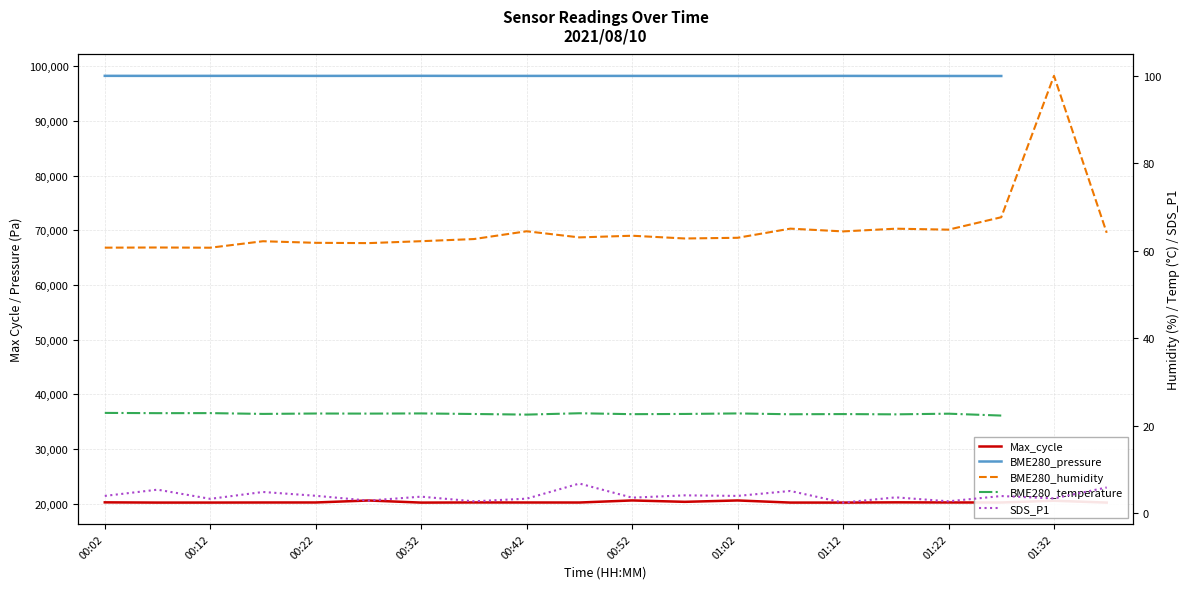

Count the number of data series in this chart.

5